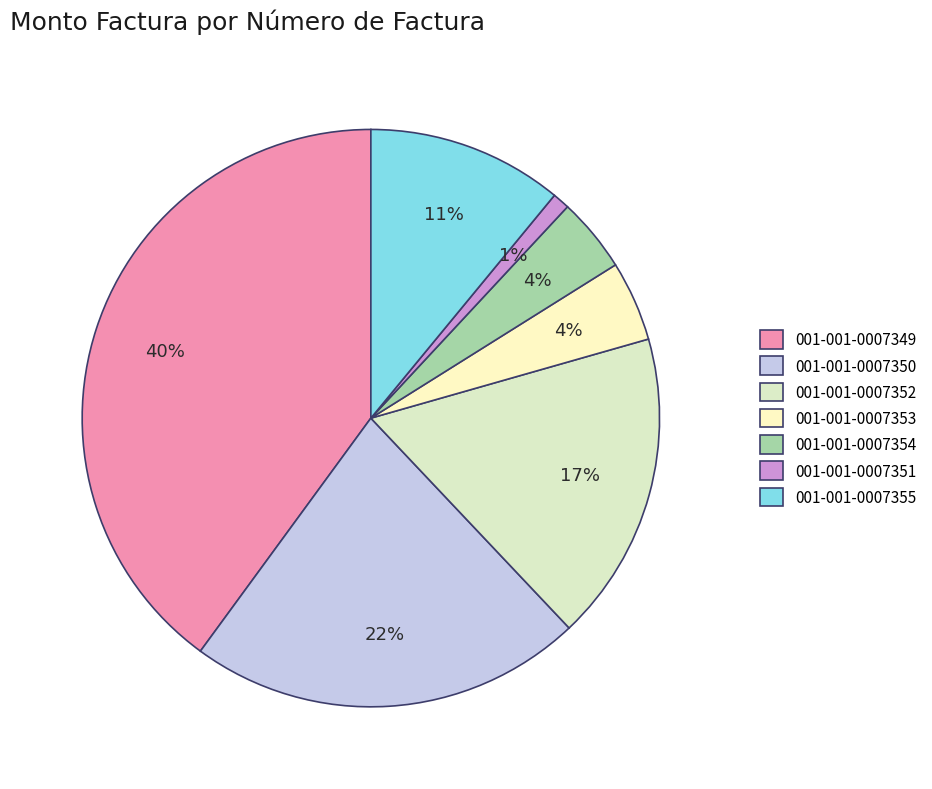

How many slices are in this pie chart?

7